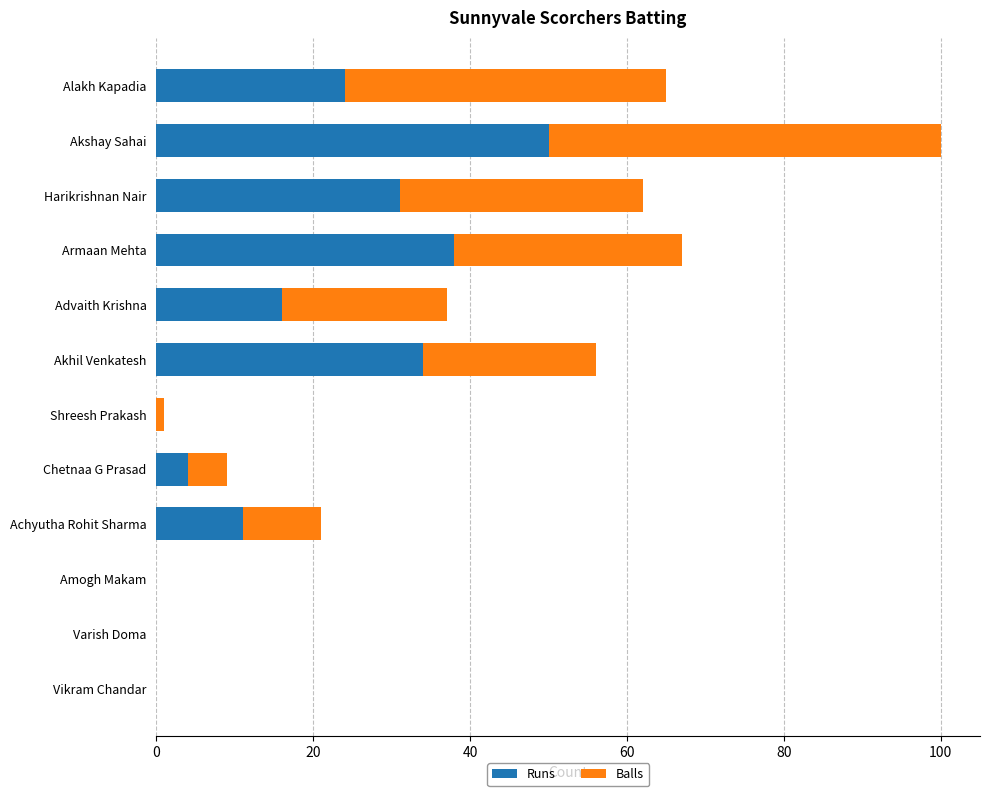

Read the Runs value at Advaith Krishna.

16